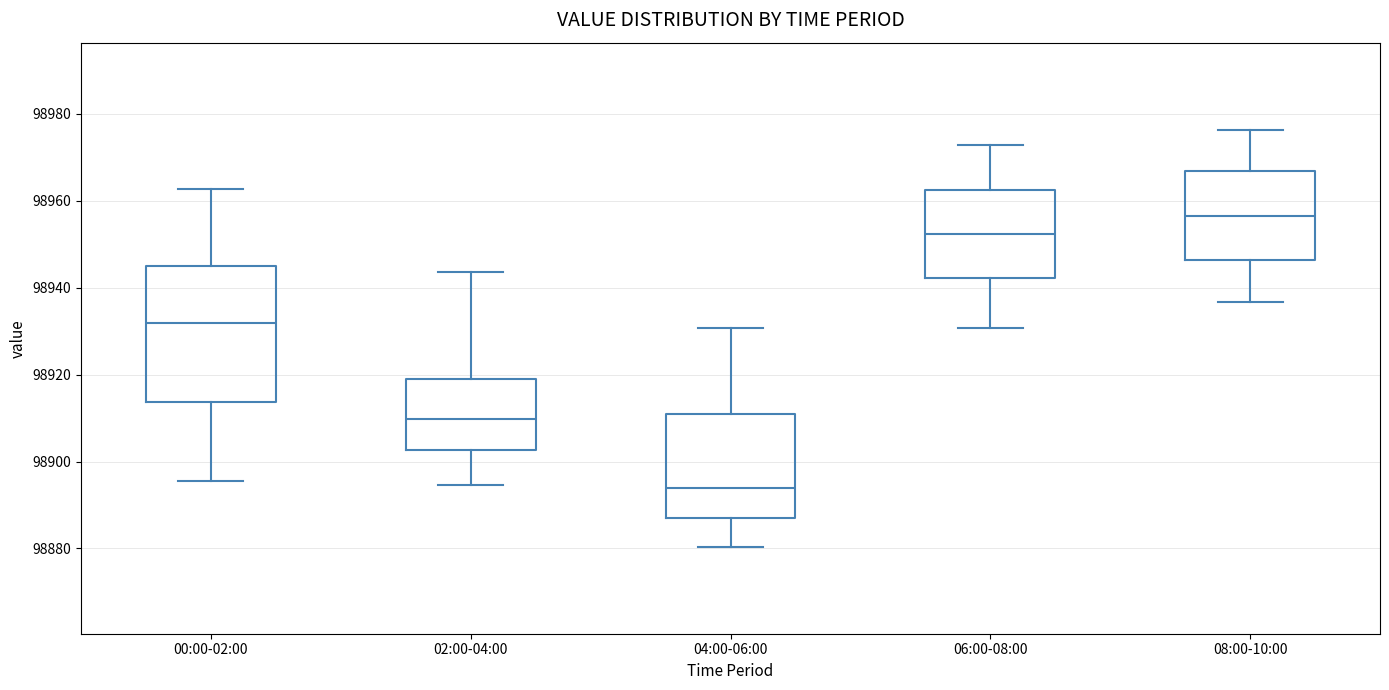

Reading left to right, read every box against the y-axis: the position of its median line, the range the box covers, and the ends of its whiskers. The values are not printed on the chart, so give them approximately, as read against the axis.

00:00-02:00: median 98932, box 98914 to 98946, whiskers 98896 to 98962
02:00-04:00: median 98910, box 98902 to 98920, whiskers 98894 to 98944
04:00-06:00: median 98894, box 98886 to 98910, whiskers 98880 to 98930
06:00-08:00: median 98952, box 98942 to 98962, whiskers 98930 to 98972
08:00-10:00: median 98956, box 98946 to 98966, whiskers 98936 to 98976